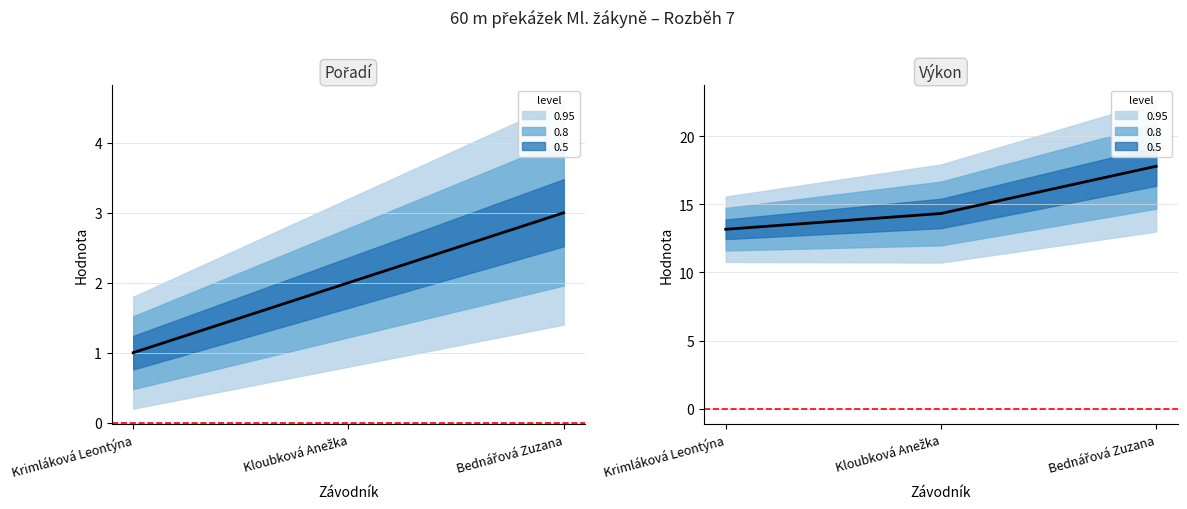

Reading right to left, transcribe all the data shown in this chart.

Pořadí: 3.0	2.0	1.0
Výkon: 17.8	14.3	13.2